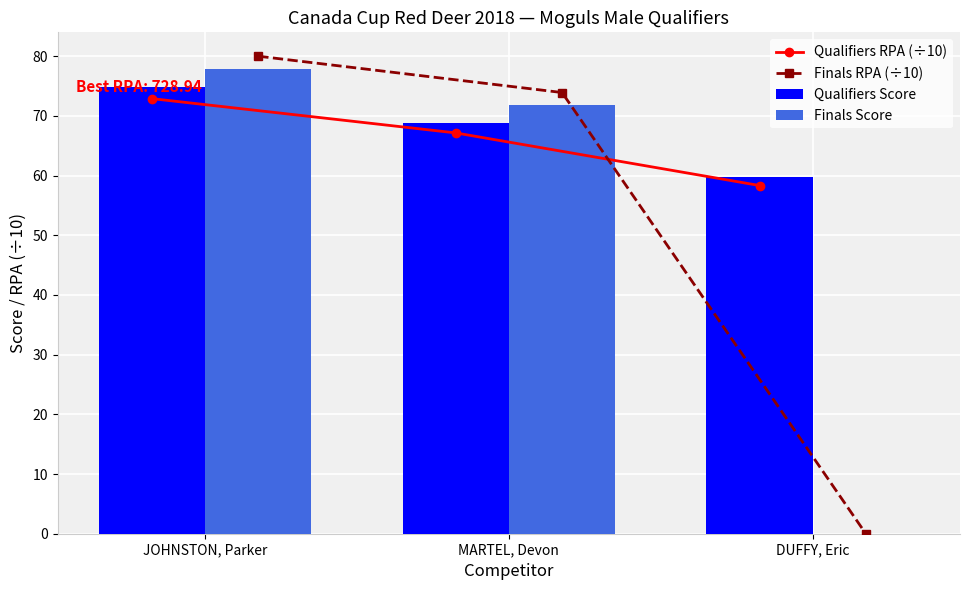

Where is Qualifiers RPA (÷10) nearest to the value 65?

MARTEL, Devon